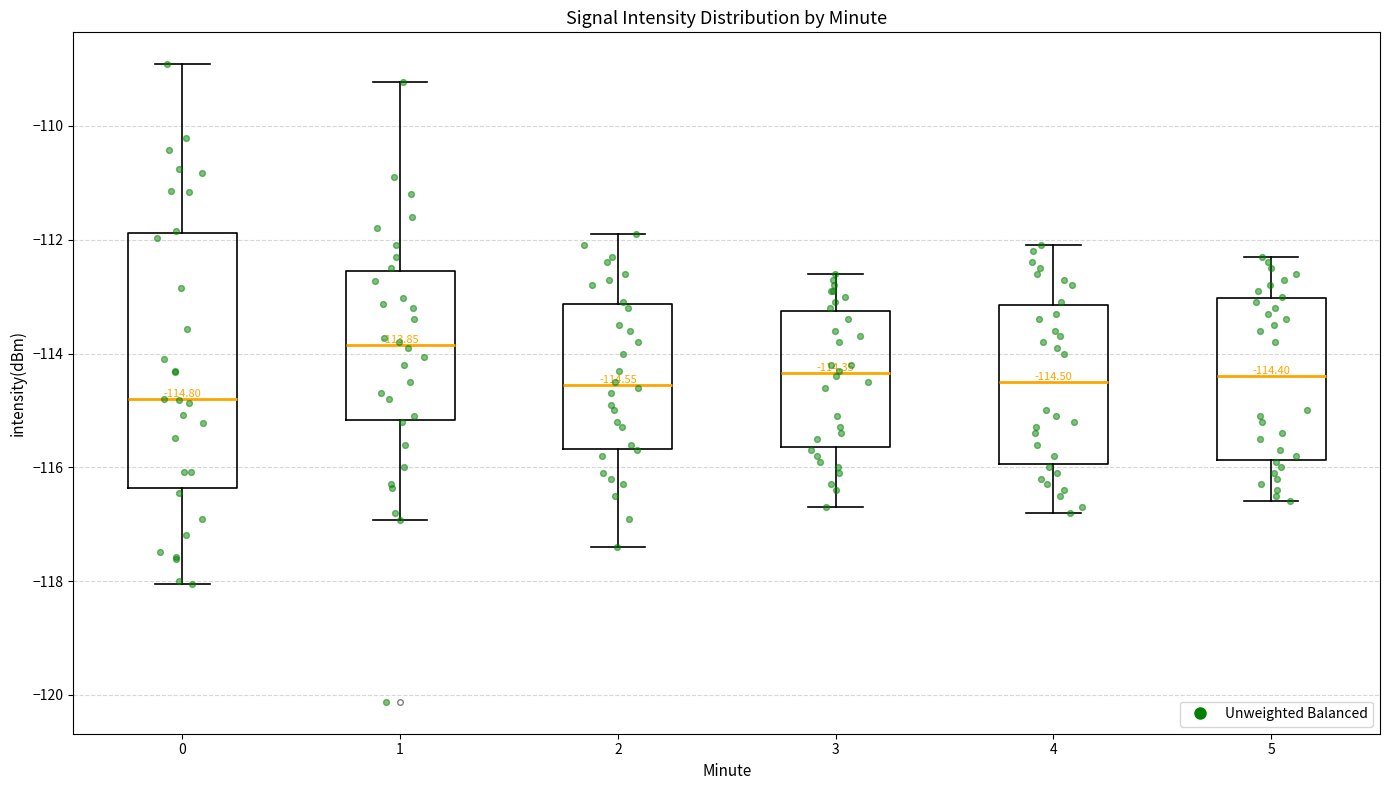

Which box is the tallest, from its lower edge to its upper edge?

0